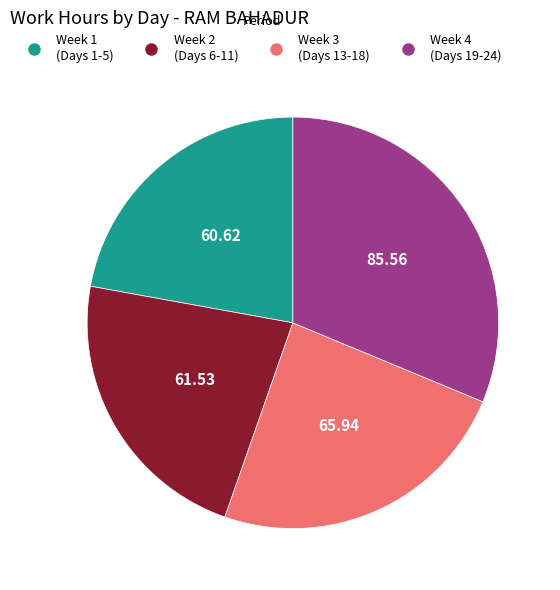

Is there any slice that represents more than half of the pie?

No